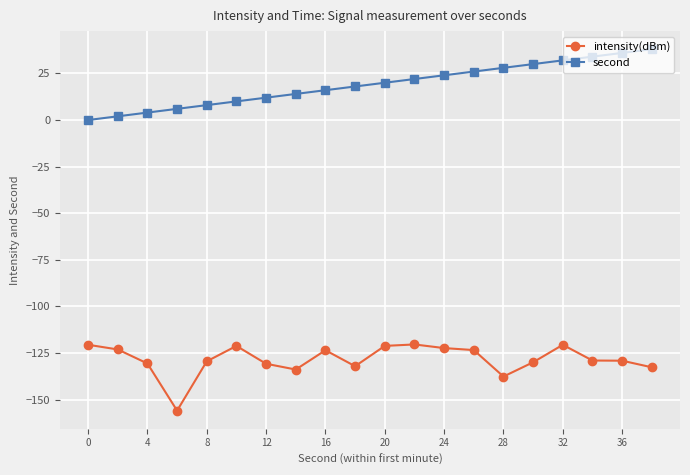

List the series in order of their overall mean, lowest first.

intensity(dBm), second